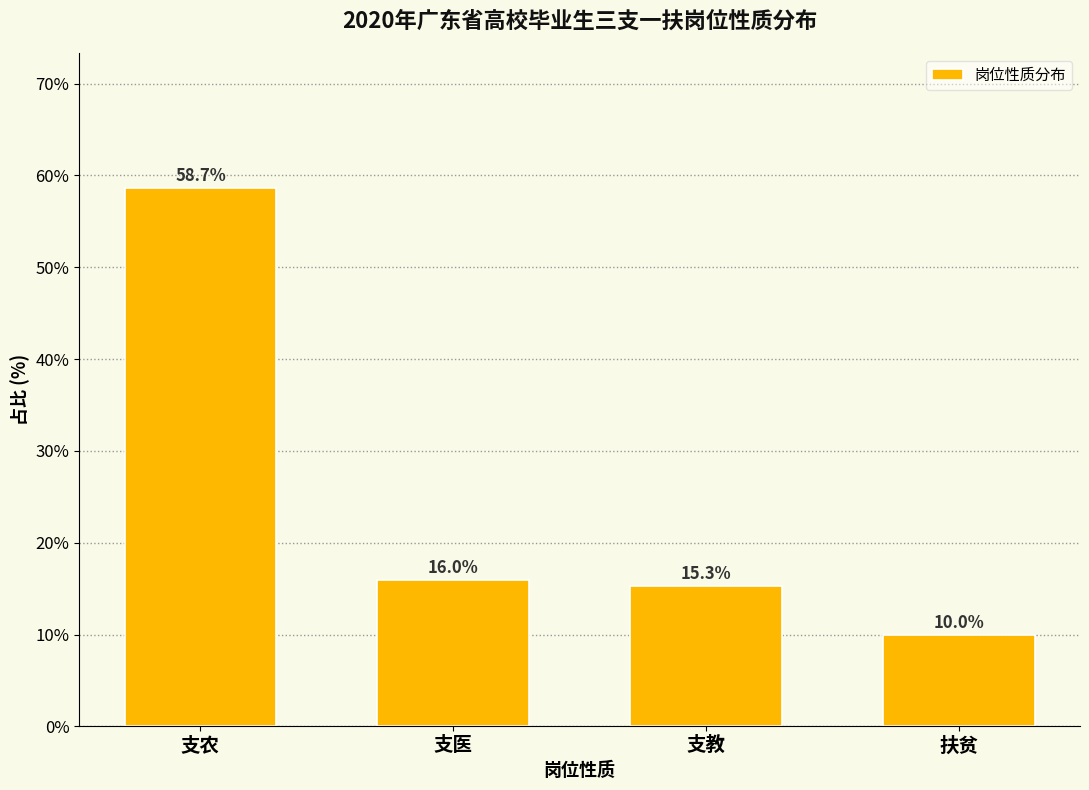

Reading left to right, what are all the values shown in this chart?

58.7	16.0	15.3	10.0